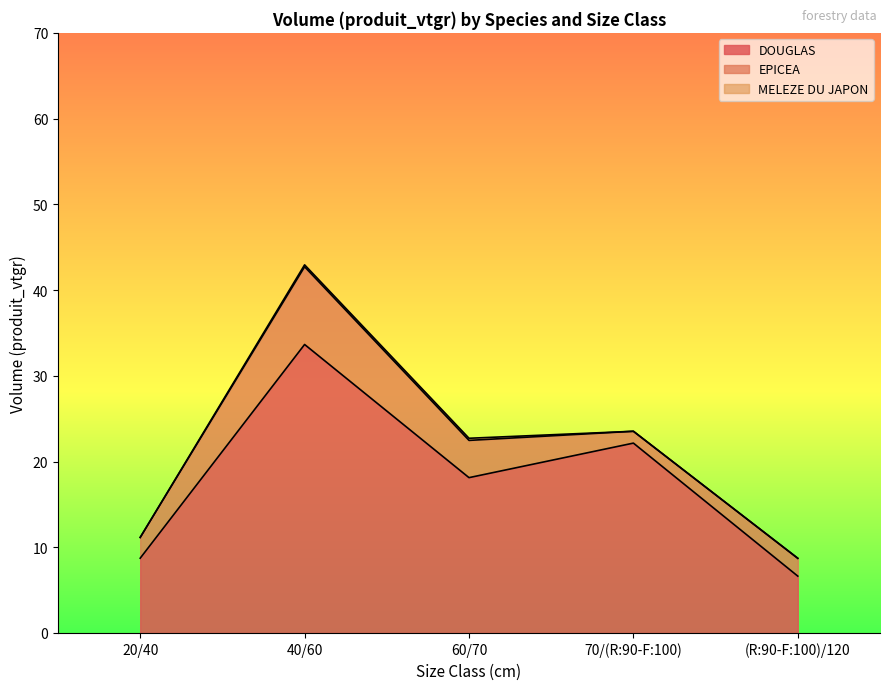

What is the average value of the DOUGLAS series?

17.9